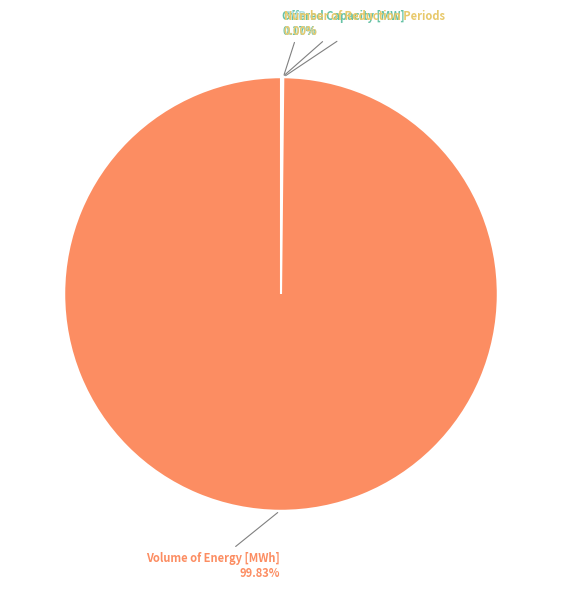

Does any single category account for the majority?

Yes